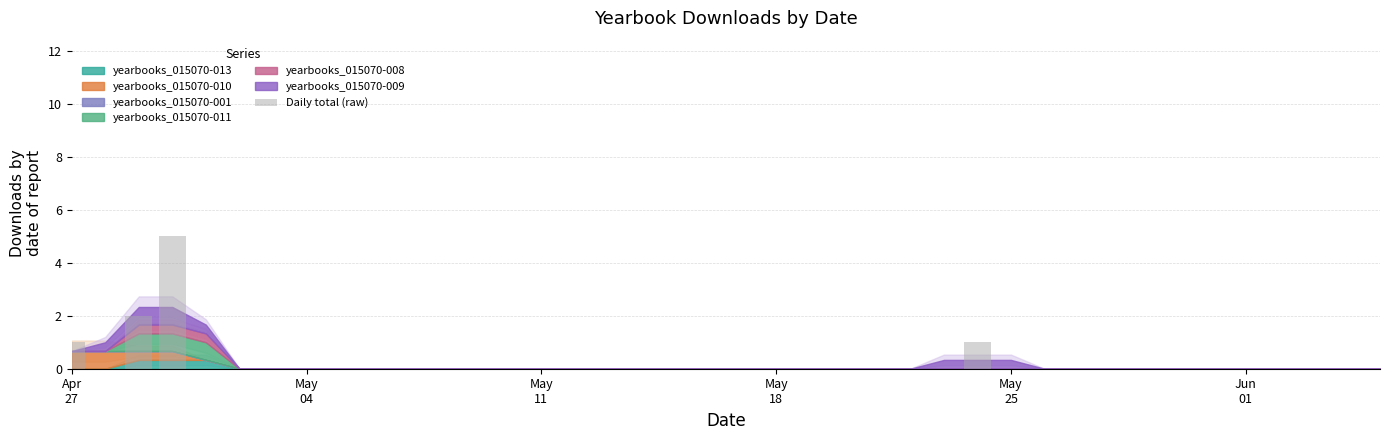

What is the sum of all values?

9